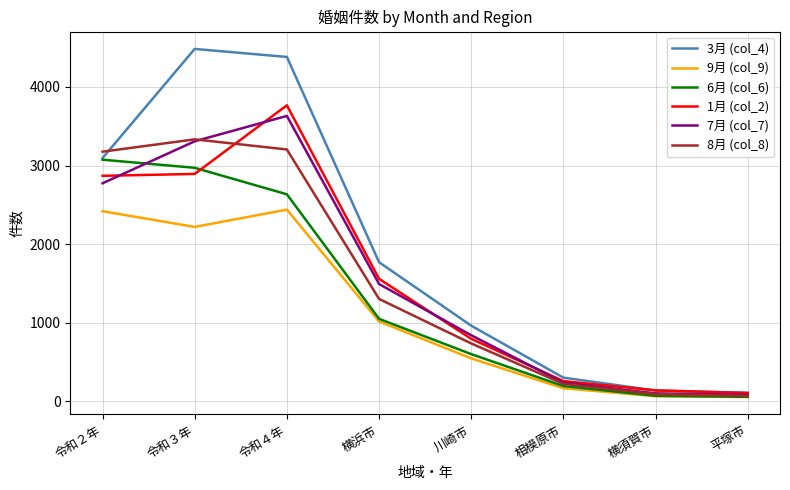

Which category has the highest value in the 1月 (col_2) series?

令和４年